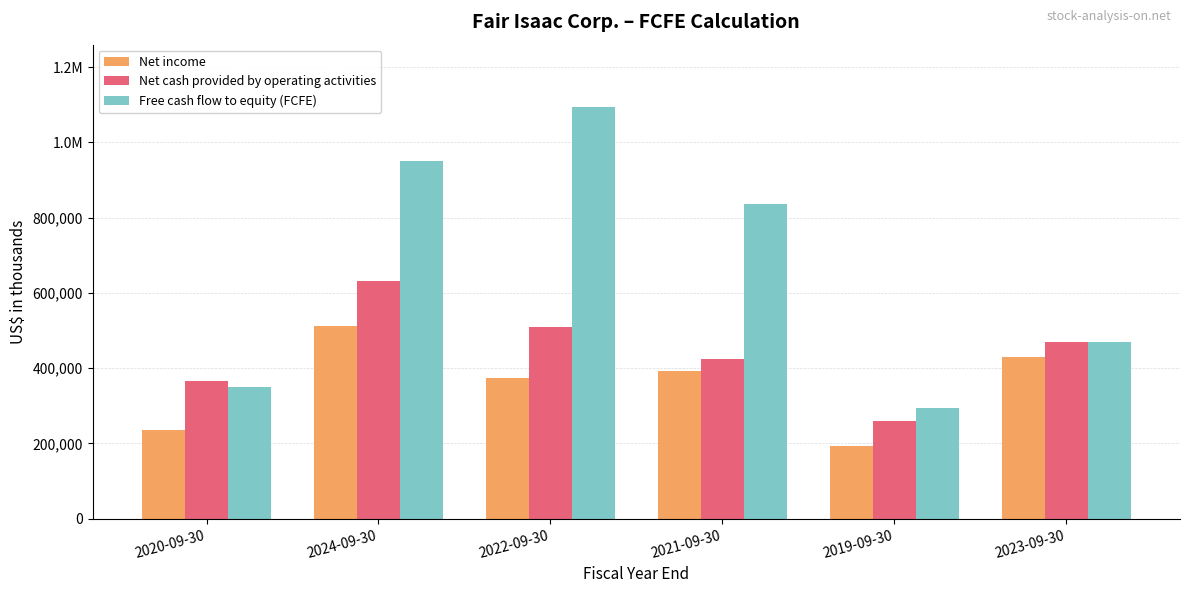

At how many categories does at least one series exceed 977242?

1